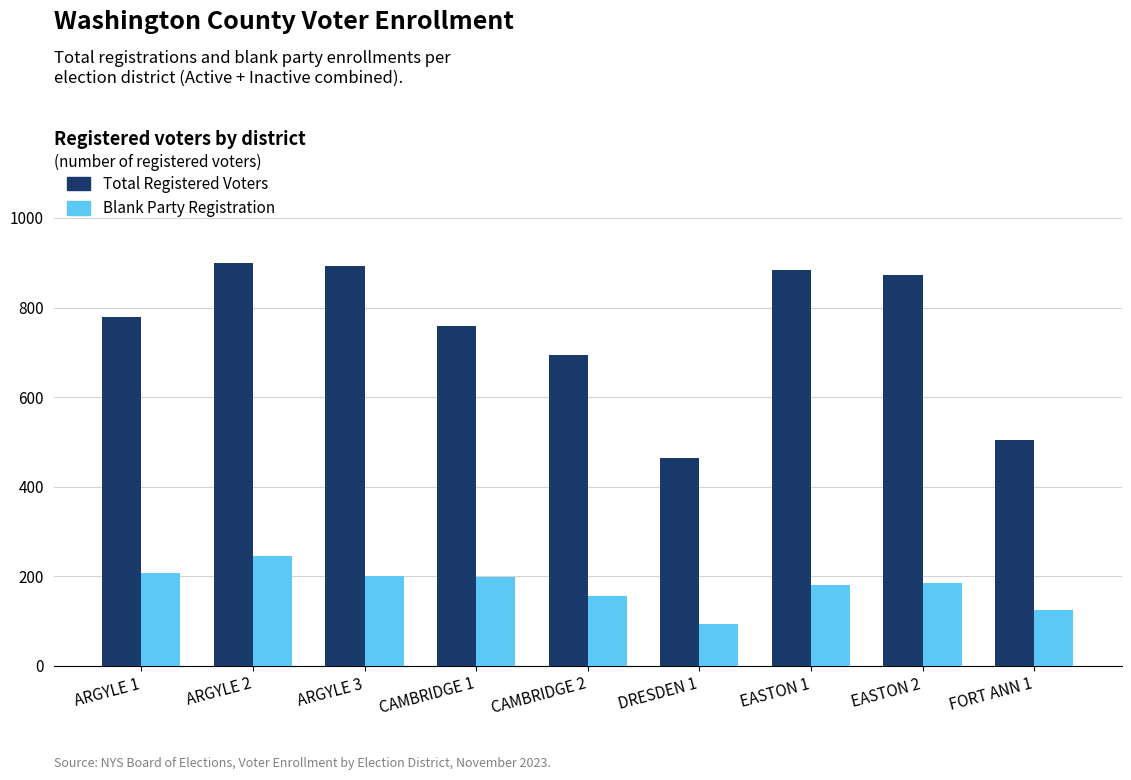

How many series are shown in this chart?

2